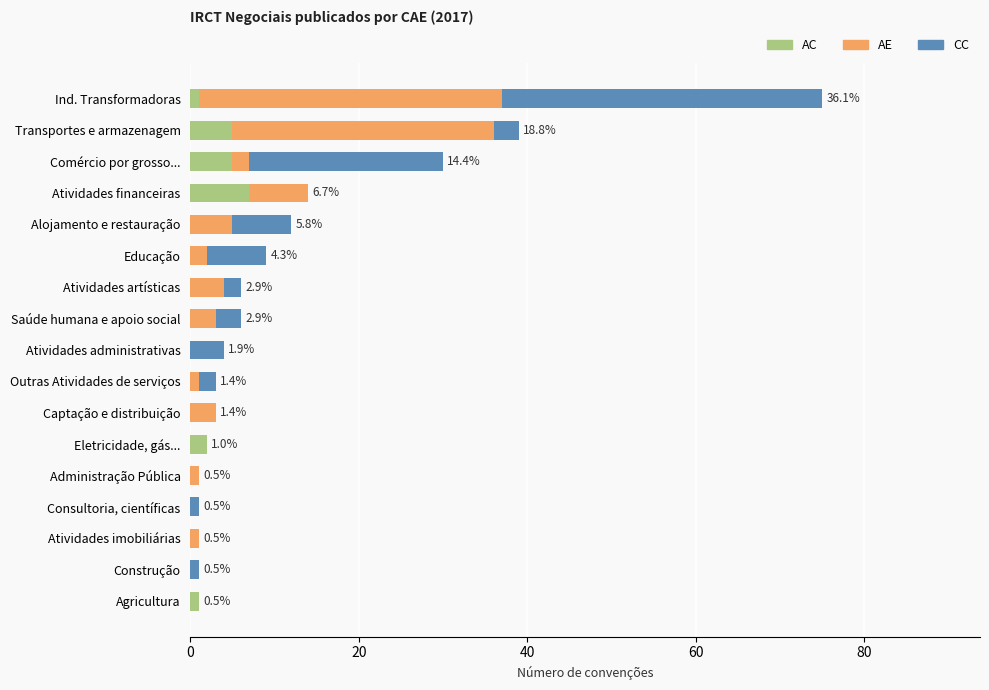

True or false: AC has a value of 2 at Eletricidade, gás....

True